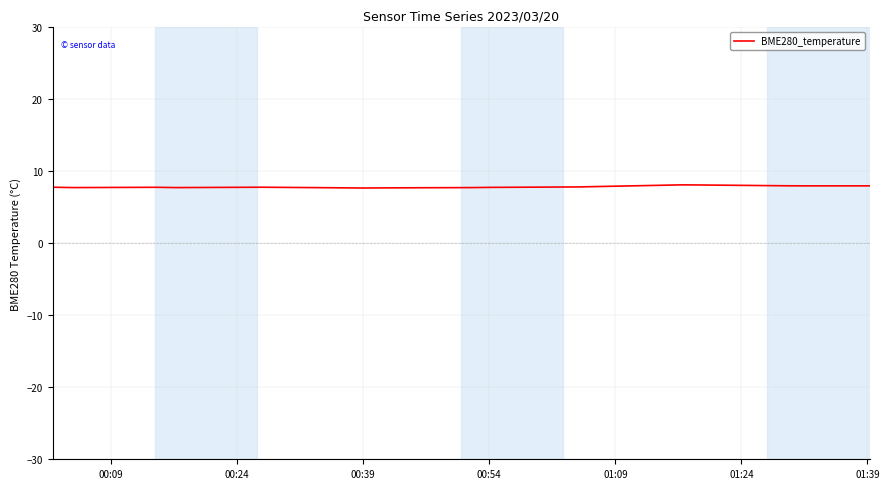

What is the greatest value displayed?

8.1